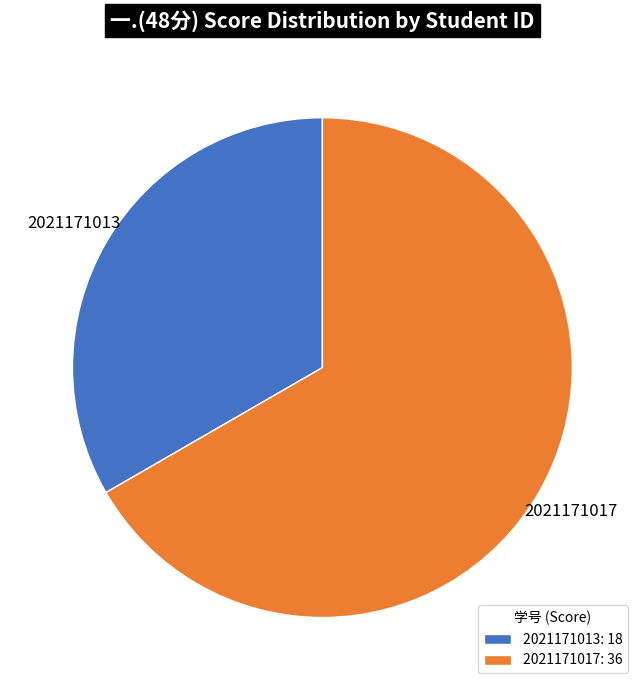

Which has a higher value, 2021171017 or 2021171013?

2021171017